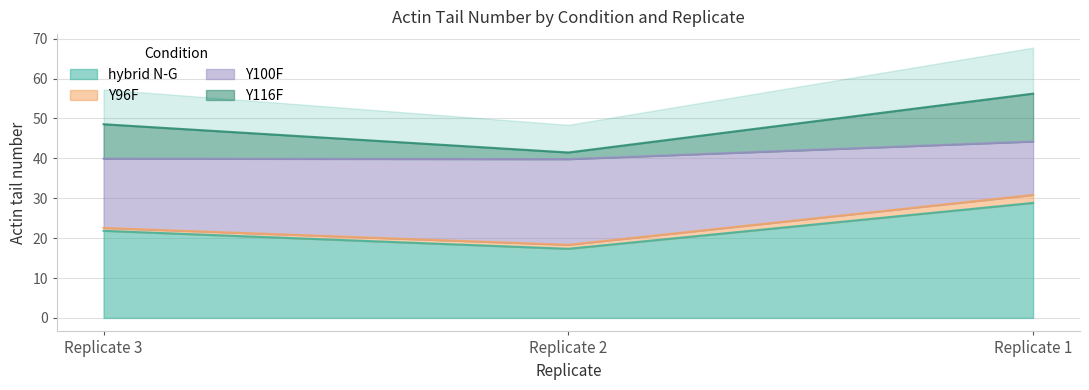

At which label does Y100F first exceed 48?

Replicate 3